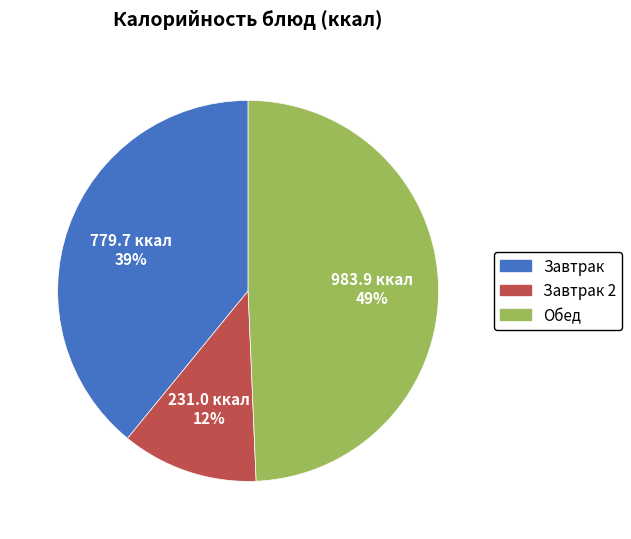

The Завтрак 2 slice represents 12% of the pie. True or false?

True